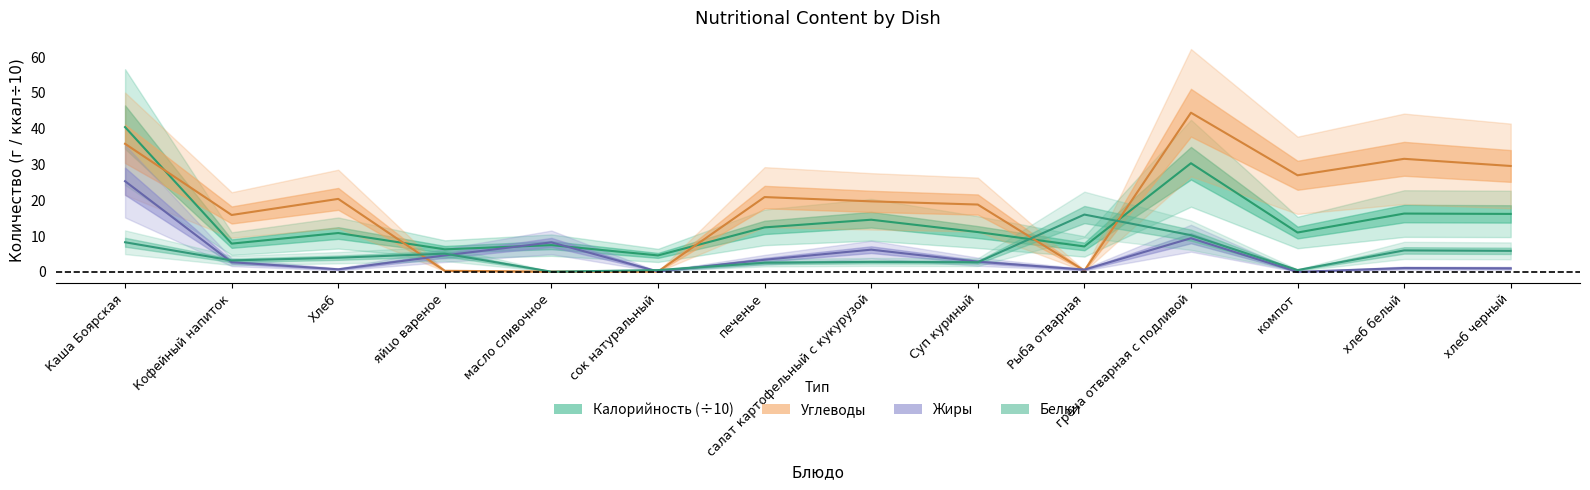

Which label corresponds to the smallest value in the chart?

компот